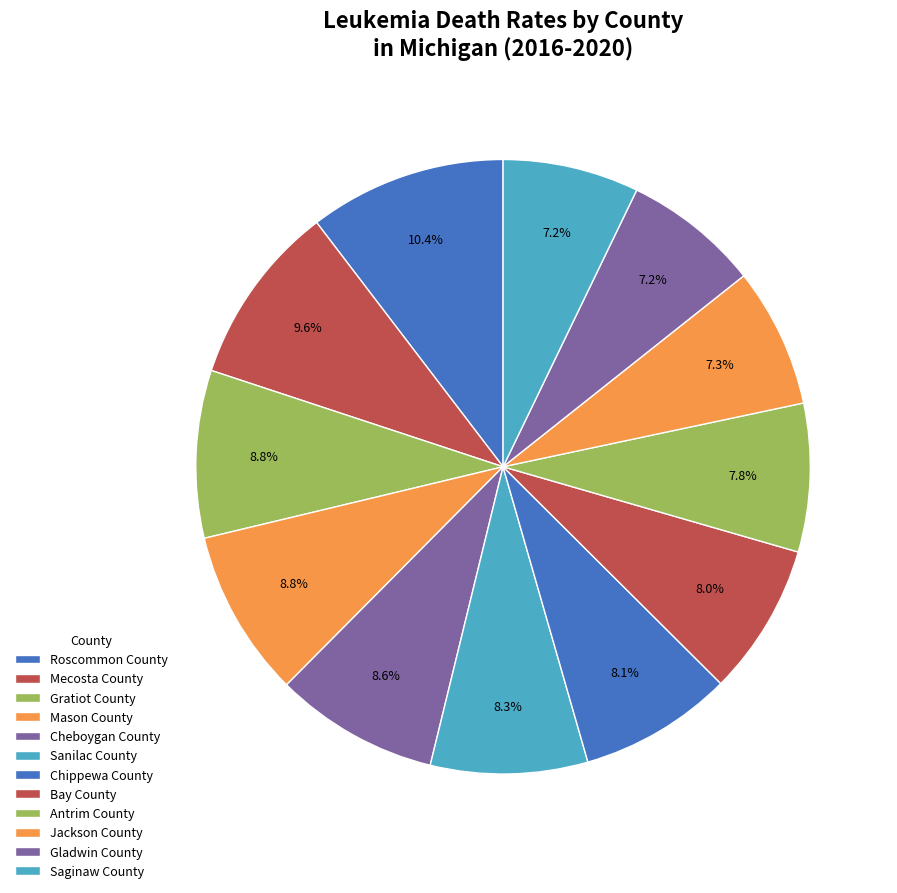

How many slices are in this pie chart?

12